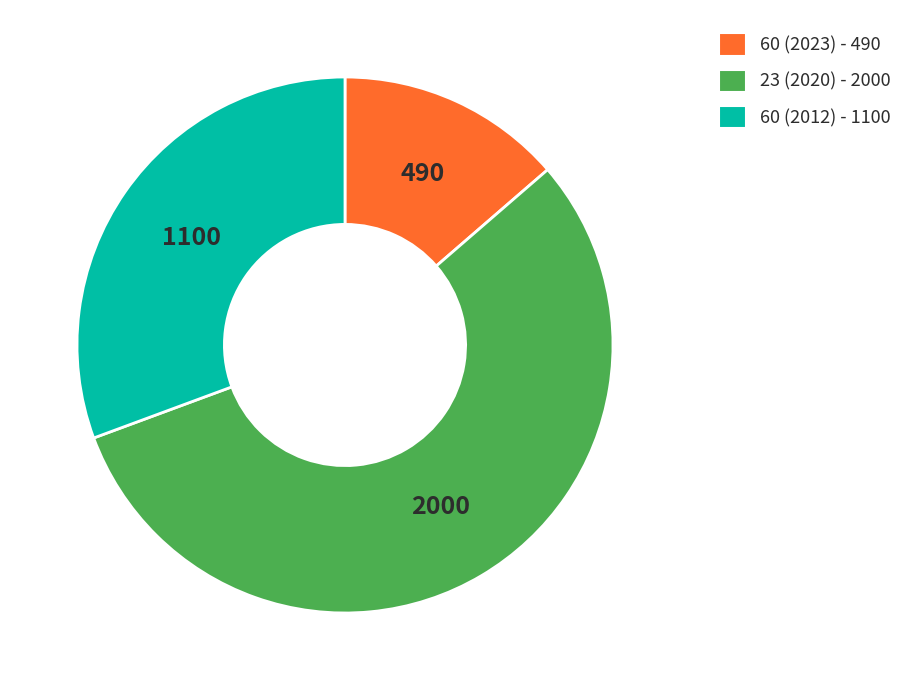

Which slice is the largest?

23 (2020)